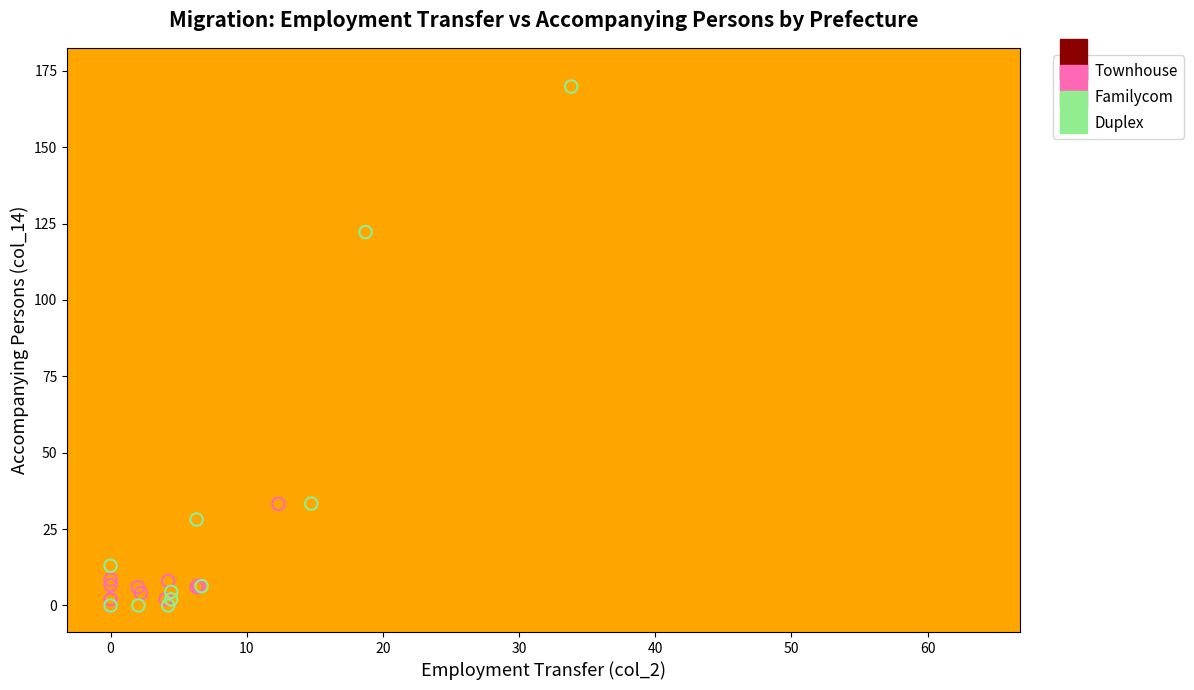

Which series reaches the maximum Y coordinate?

Townhouse